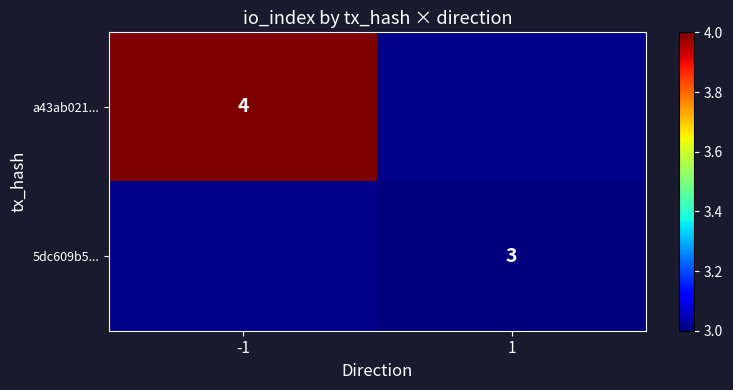

The value of 5dc609b5... at 1 is 5. True or false?

False